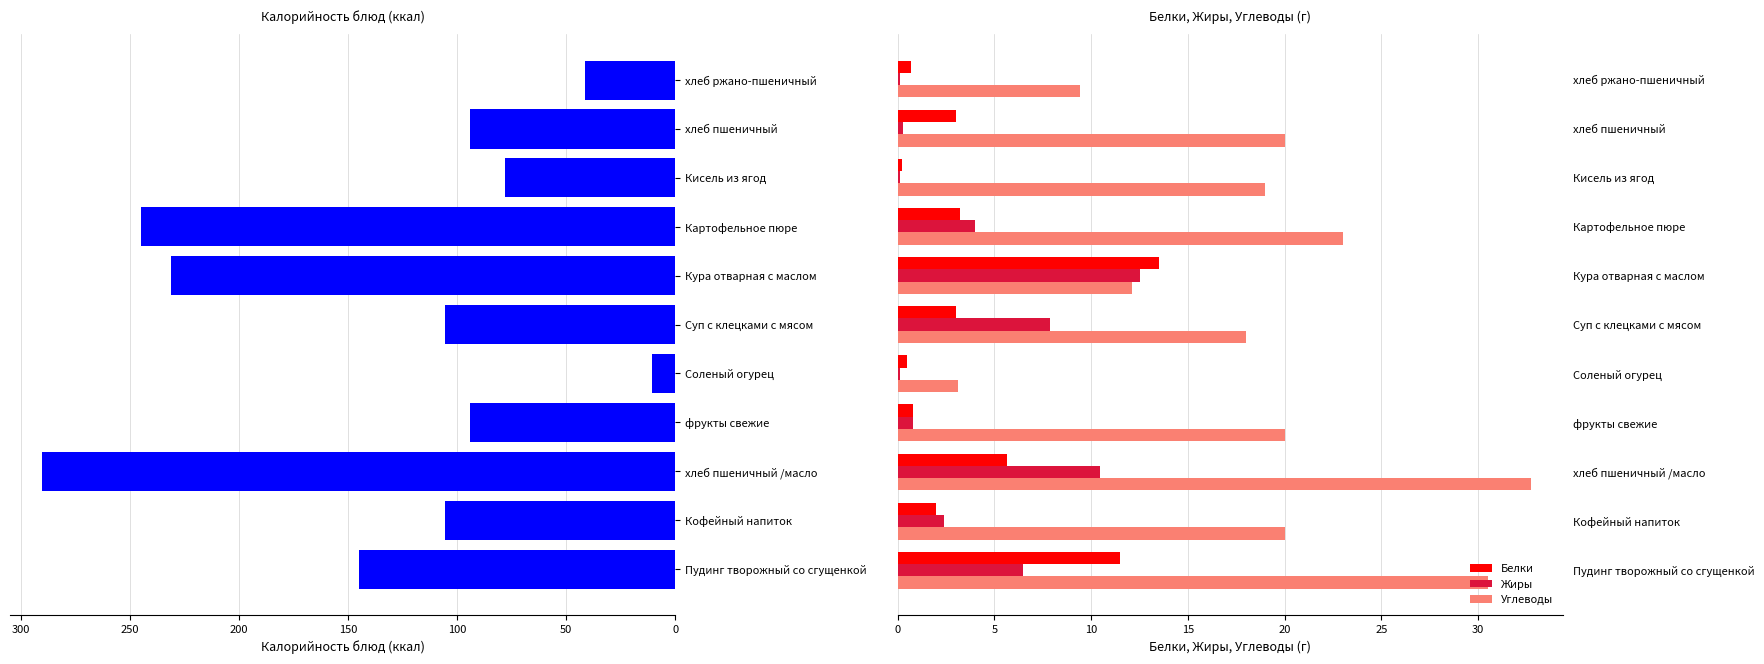

What is the sum of all Жиры values?

45.1